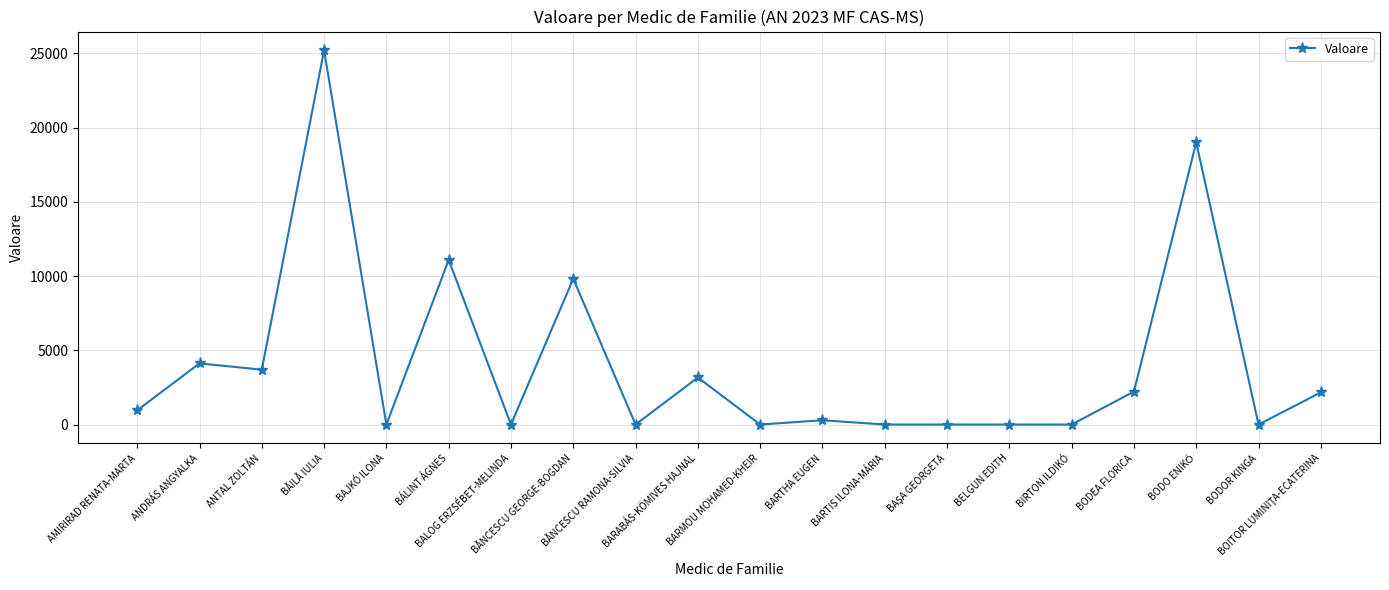

Count the number of data series in this chart.

1